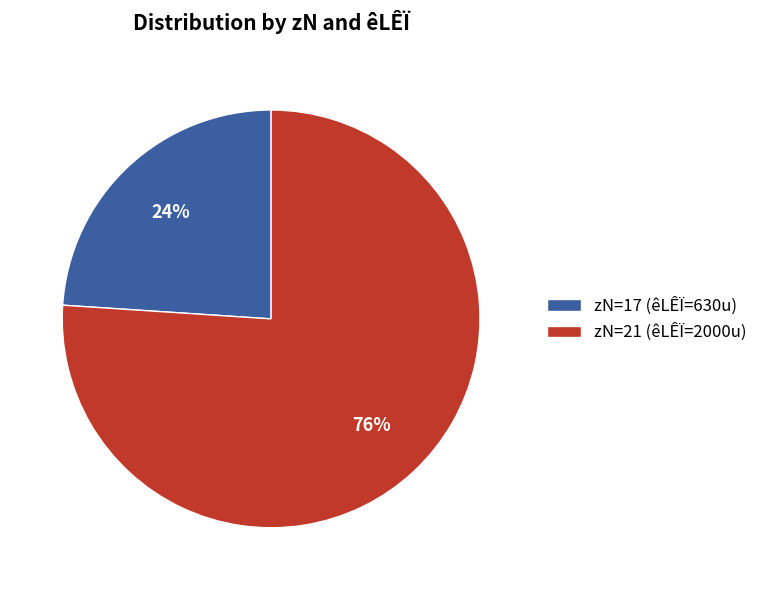

Is the sum of zN=17 (êLÊÏ=630u) and zN=21 (êLÊÏ=2000u) greater than half?

Yes